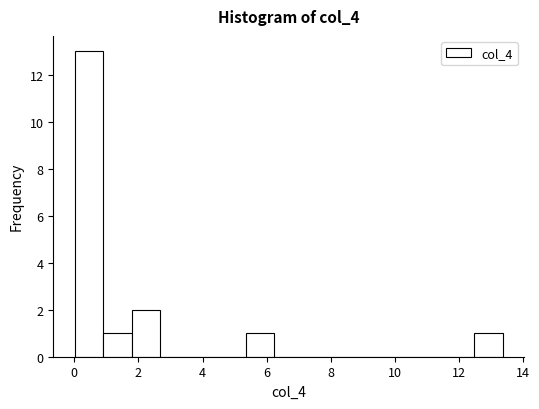

Which range on the x-axis has the tallest bar?

0.0 to 1.0